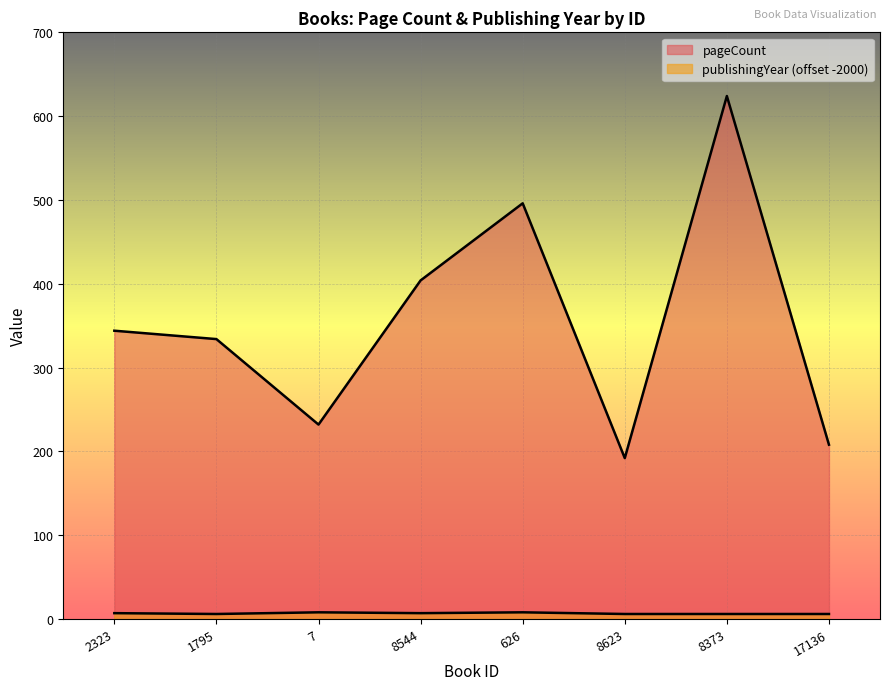

What is the difference between the maximum and minimum values in the pageCount series?

432